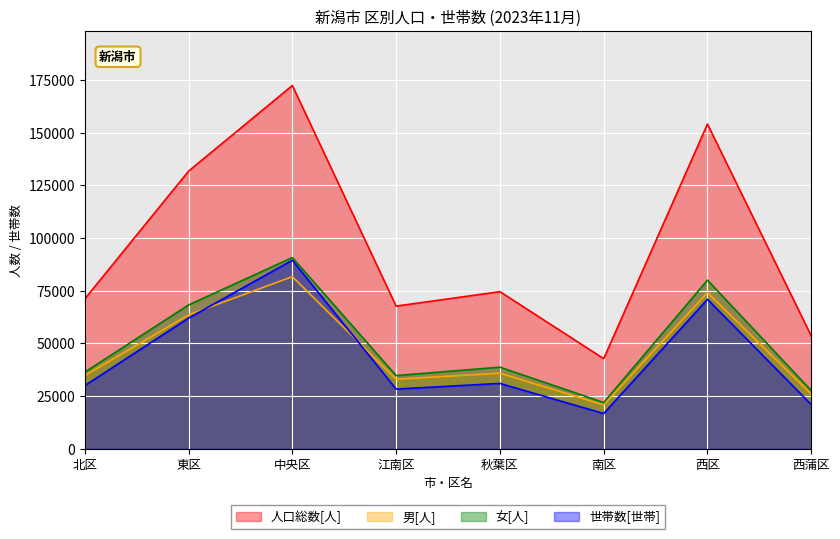

List the series in order of their peak value, highest first.

人口総数[人], 女[人], 世帯数[世帯], 男[人]